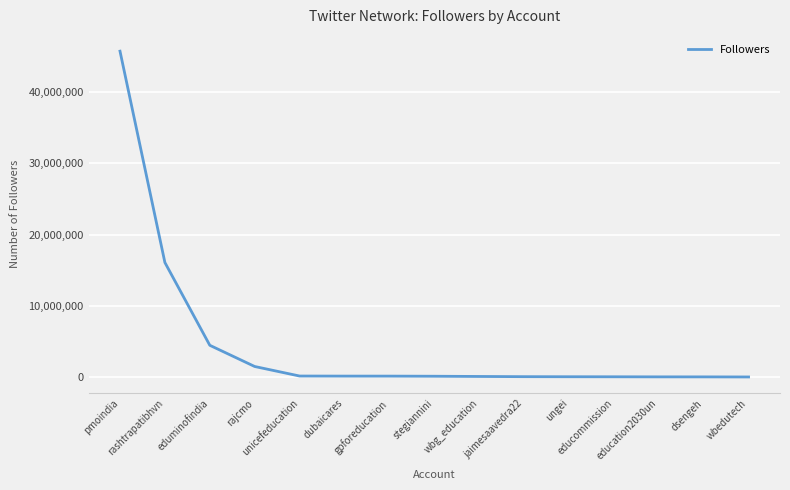

What is the difference between the maximum and minimum values?

45704687